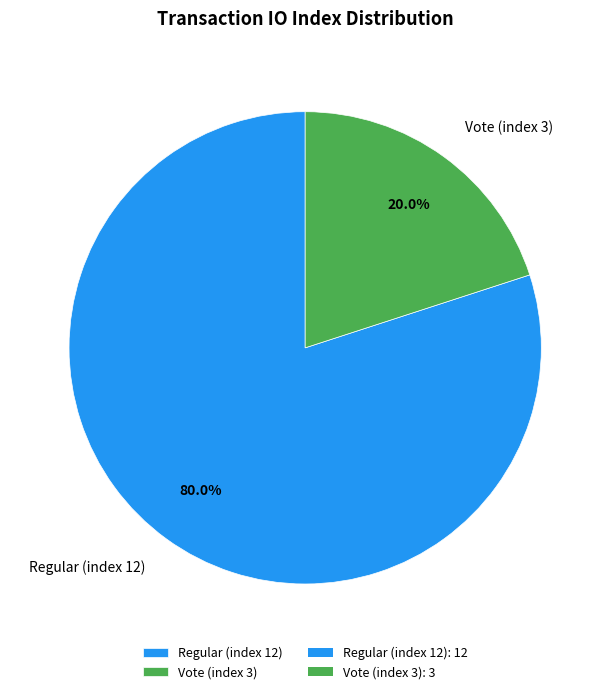

How many slices are in this pie chart?

2